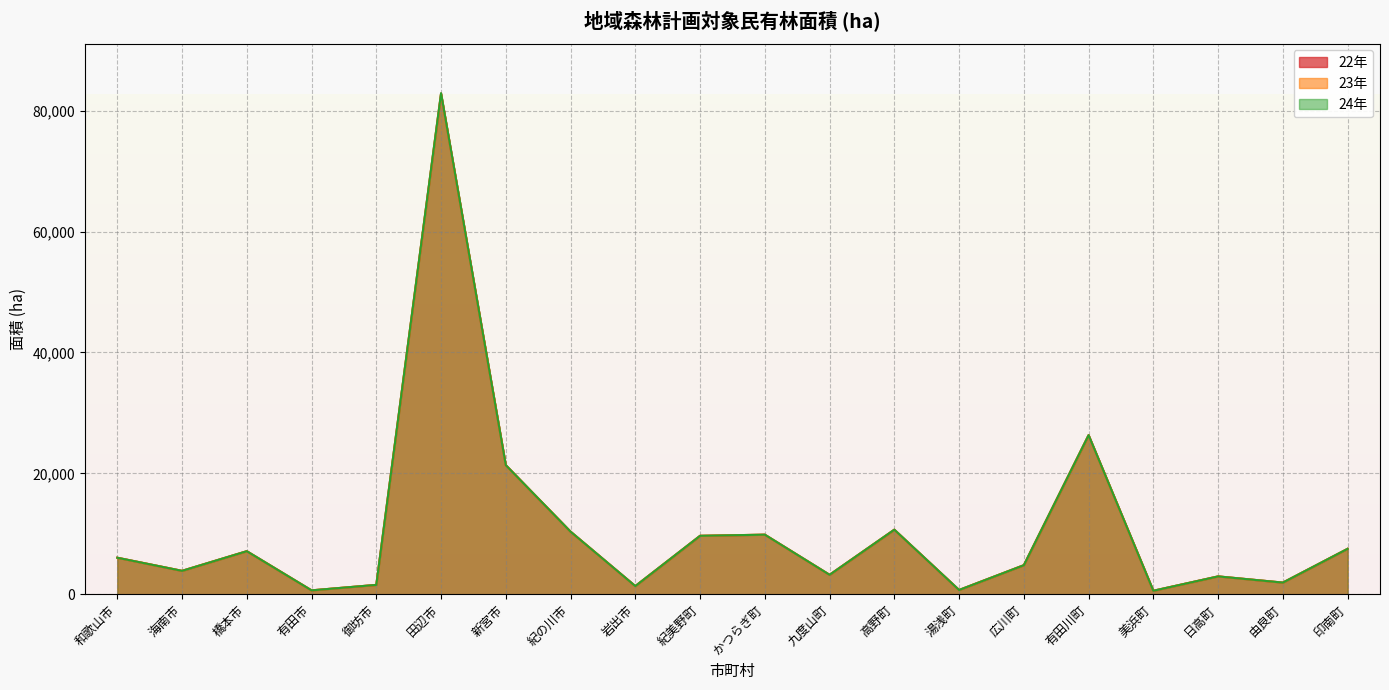

Reading right to left, what are all the values shown in this chart?

22年: 7529	1942	2968	591	26332	4824	719	10692	3232	9867	9679	1366	10368	21362	82814	1562	658	7135	3885	6056
23年: 7529	1942	2966	591	26329	4822	719	10692	3232	9867	9680	1366	10368	21365	82808	1561	658	7134	3885	6056
24年: 7528	1942	2966	591	26328	4821	720	10692	3231	9867	9679	1366	10368	21362	82885	1562	658	7134	3884	6056